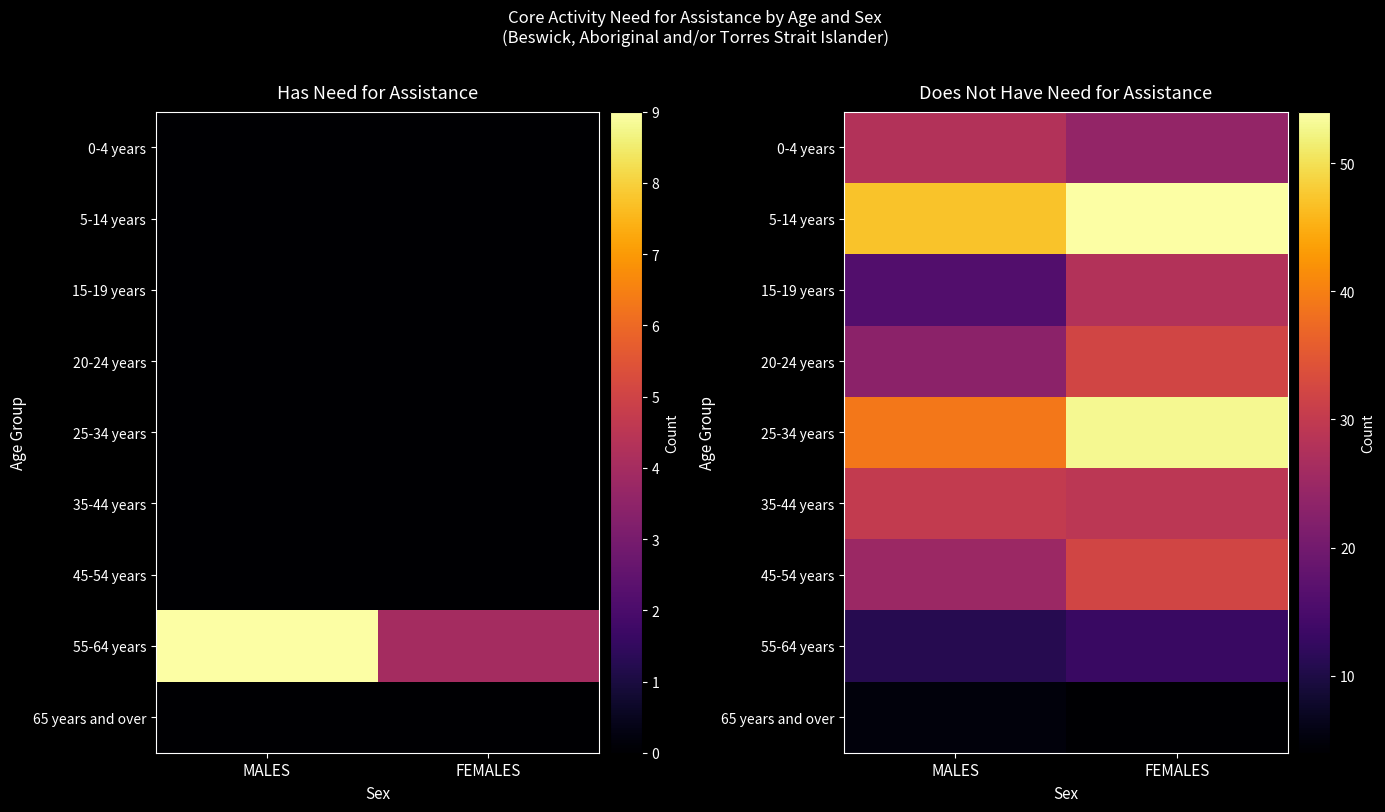

List the labels in order of 25-34 years value, smallest first.

MALES, FEMALES